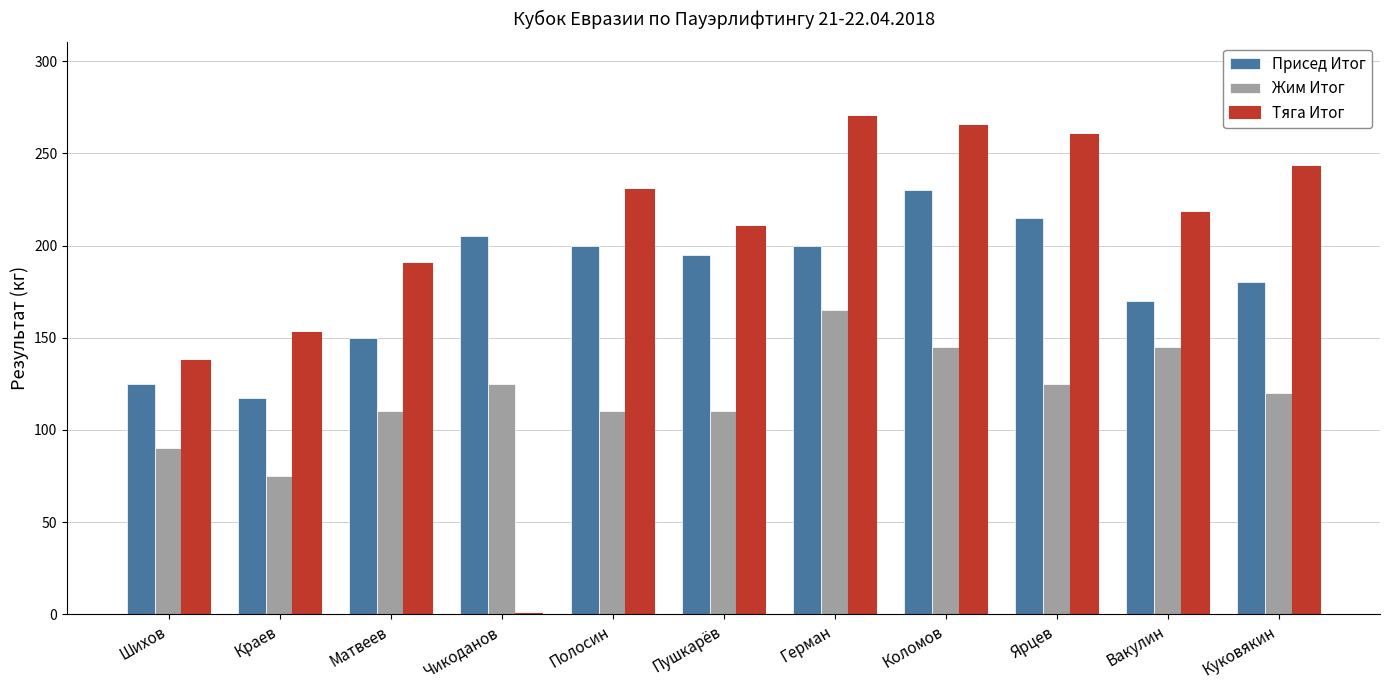

Reading left to right, extract all data points from this chart.

Присед Итог: Шихов=125.0	Краев=117.5	Матвеев=150.0	Чикоданов=205.0	Полосин=200.0	Пушкарёв=195.0	Герман=200.0	Коломов=230.0	Ярцев=215.0	Вакулин=170.0	Куковякин=180.0
Жим Итог: Шихов=90.0	Краев=75.0	Матвеев=110.0	Чикоданов=125.0	Полосин=110.0	Пушкарёв=110.0	Герман=165.0	Коломов=145.0	Ярцев=125.0	Вакулин=145.0	Куковякин=120.0
Тяга Итог: Шихов=137.5	Краев=152.5	Матвеев=190.0	Чикоданов=0.0	Полосин=230.0	Пушкарёв=210.0	Герман=270.0	Коломов=265.0	Ярцев=260.0	Вакулин=217.5	Куковякин=242.5